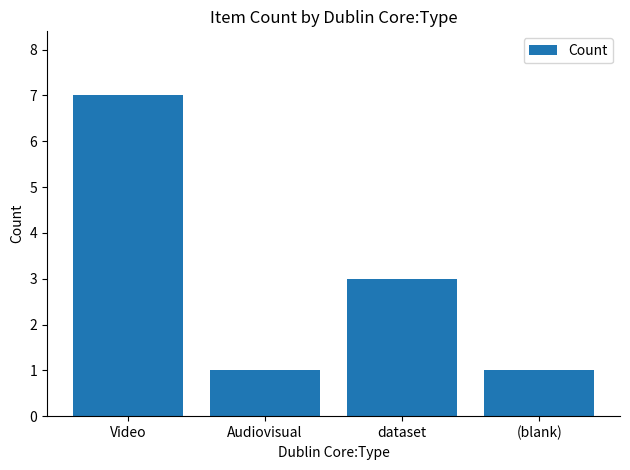

What position from the right is Video?

4